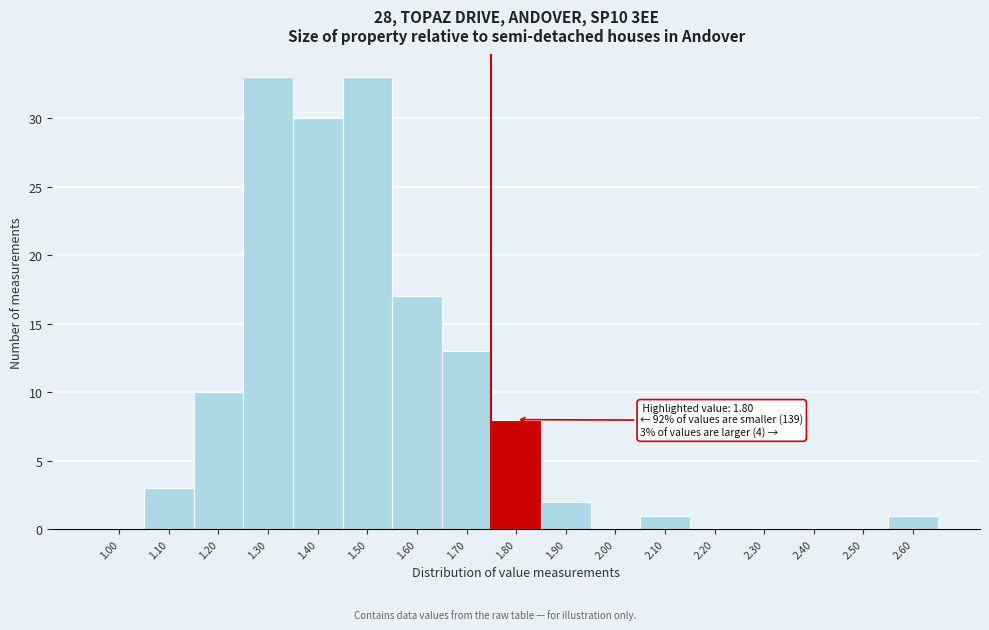

Reading left to right, transcribe all the data shown in this chart.

1.00=0	1.10=3	1.20=10	1.30=33	1.40=30	1.50=33	1.60=17	1.70=13	1.80=8	1.90=2	2.00=0	2.10=1	2.20=0	2.30=0	2.40=0	2.50=0	2.60=1